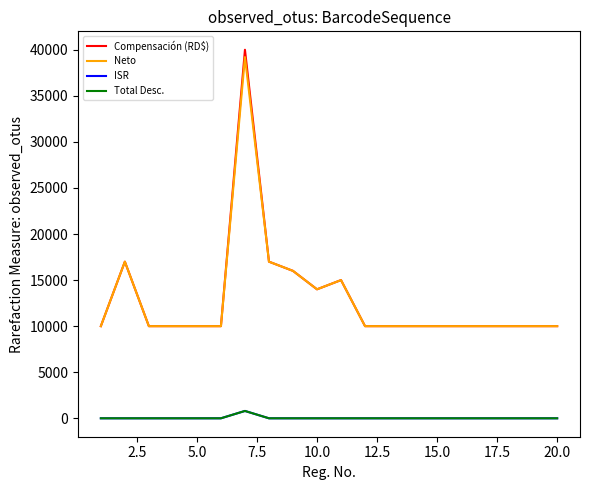

Does the chart have visible grid lines?

No